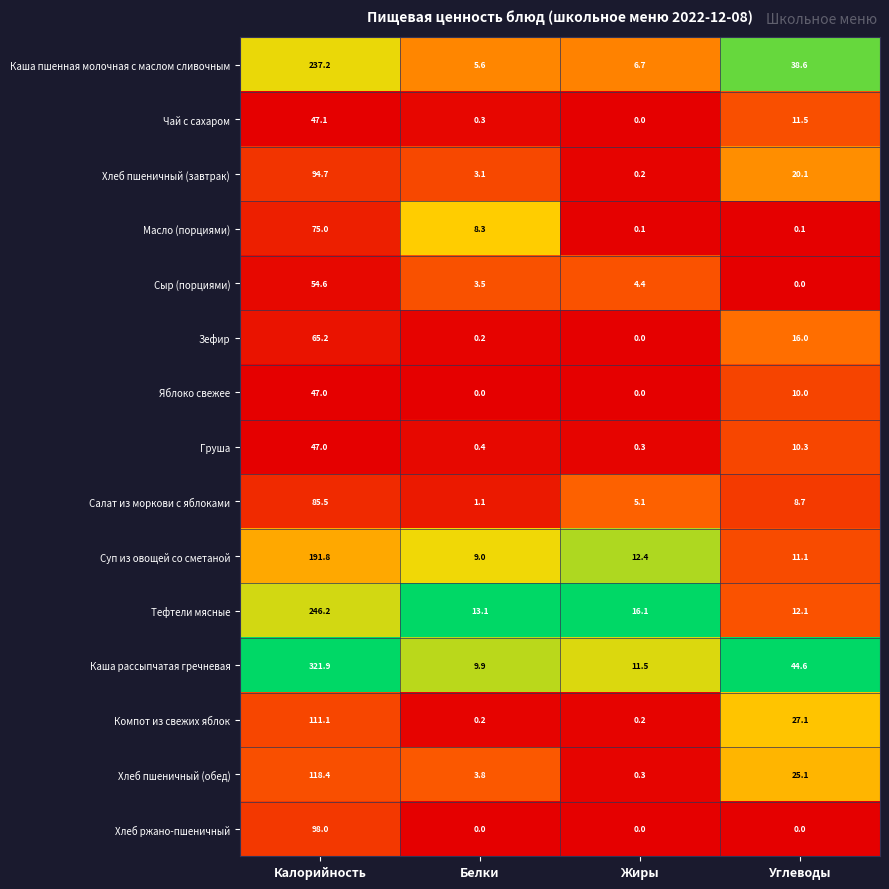

What is the sum of the Салат из моркови с яблоками values at Жиры and Углеводы?

13.8